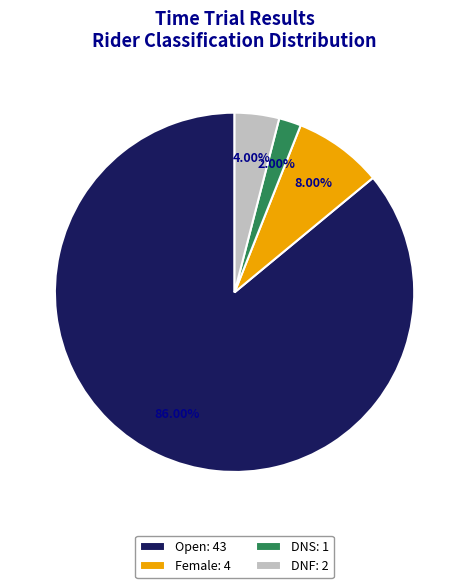

How many slices are in this pie chart?

4